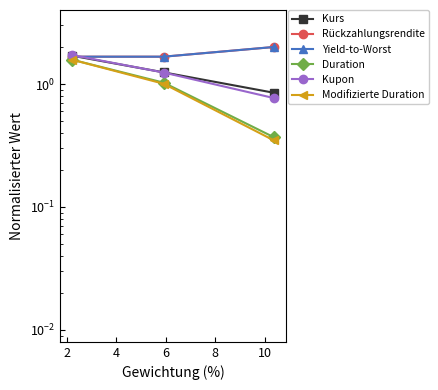

The Duration series shows 0.6 at 2. True or false?

False